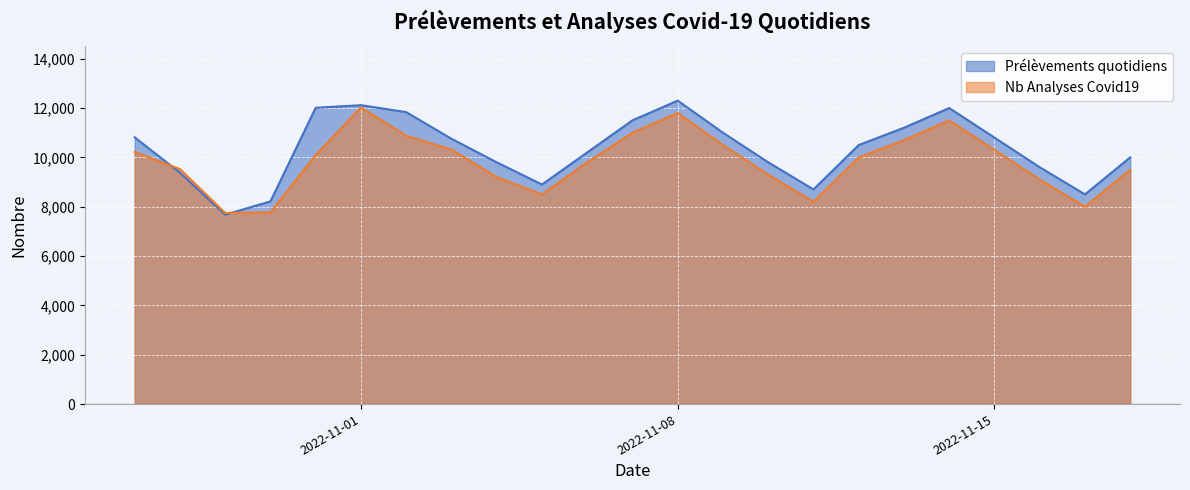

Rank the categories by Prélèvements quotidiens value from lowest to highest.

2022-10-29, 2022-10-30, 2022-11-17, 2022-11-11, 2022-11-05, 2022-10-28, 2022-11-16, 2022-11-04, 2022-11-10, 2022-11-18, 2022-11-06, 2022-11-12, 2022-11-03, 2022-11-15, 2022-10-27, 2022-11-09, 2022-11-13, 2022-11-07, 2022-11-02, 2022-11-14, 2022-10-31, 2022-11-01, 2022-11-08